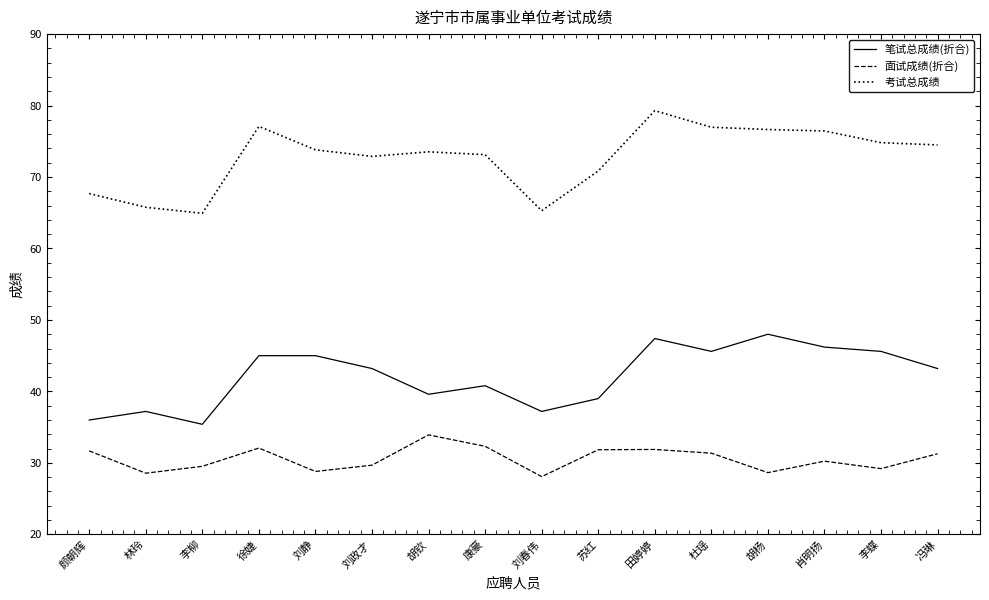

At how many categories does at least one series exceed 68?

12